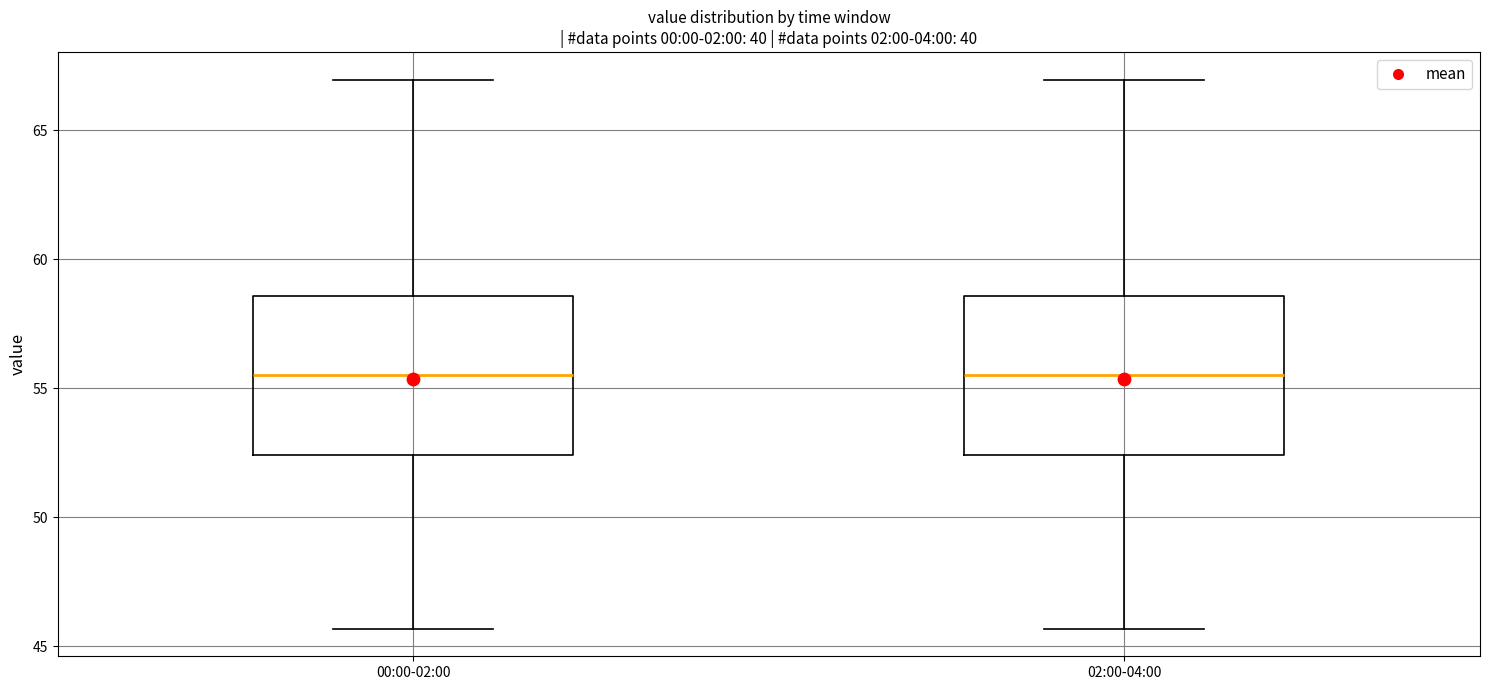

Reading left to right, read every box against the y-axis: the position of its median line, the range the box covers, and the ends of its whiskers. The values are not printed on the chart, so give them approximately, as read against the axis.

00:00-02:00: median 55.5, box 52.5 to 58.5, whiskers 45.5 to 67.0
02:00-04:00: median 55.5, box 52.5 to 58.5, whiskers 45.5 to 67.0